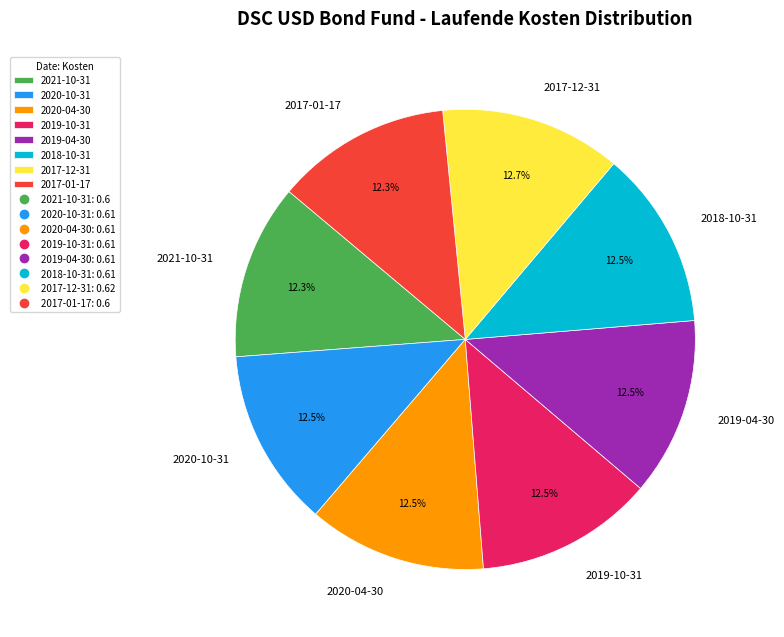

Is 2019-10-31 the majority of the pie?

No